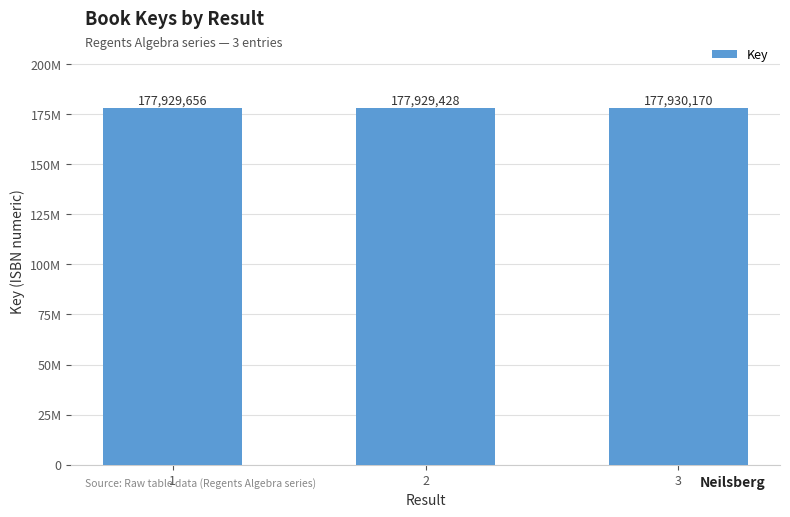

What is the difference between the maximum and minimum values?

742